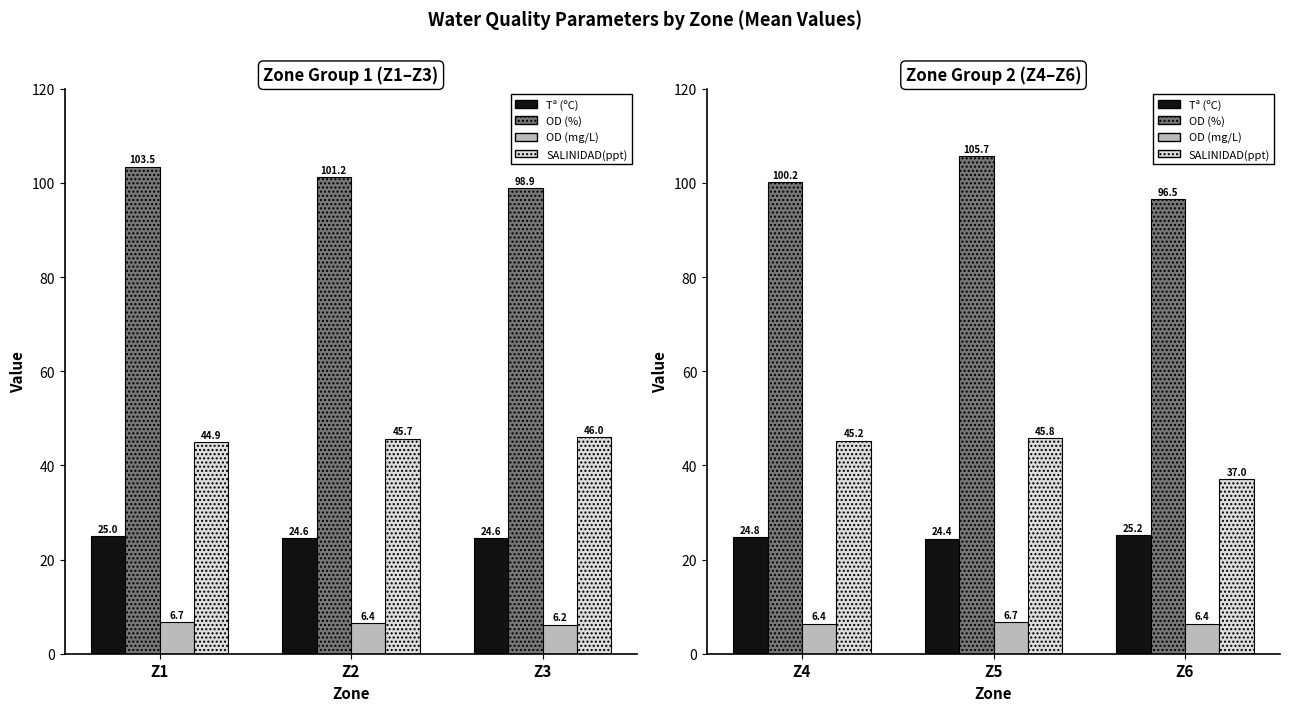

What is the maximum value shown in the chart?

105.7